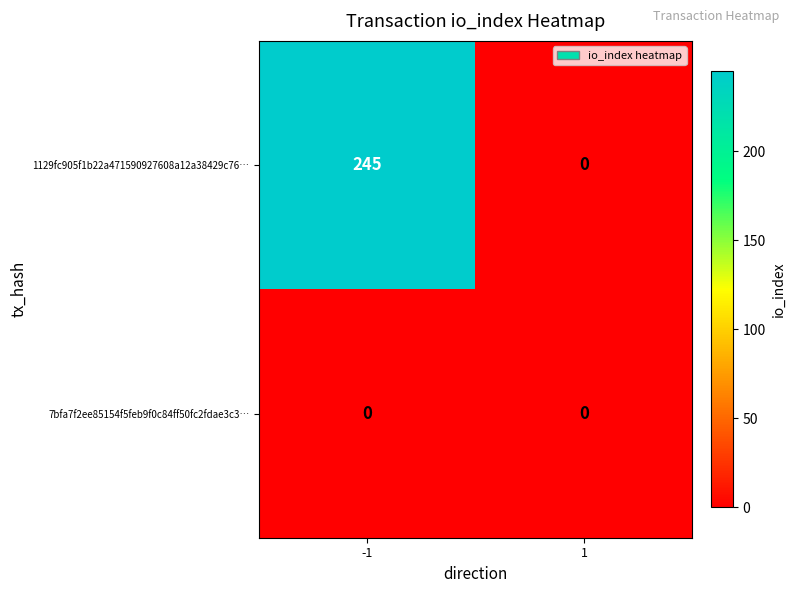

What is the total value across all series at -1?

245